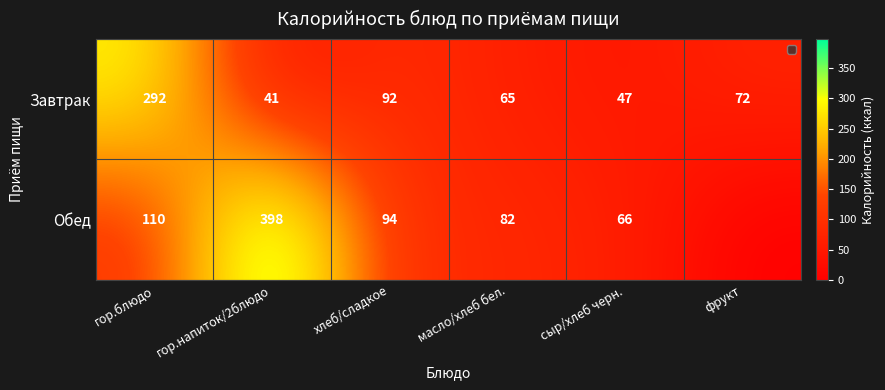

At which label is Завтрак closest to 166?

хлеб/сладкое